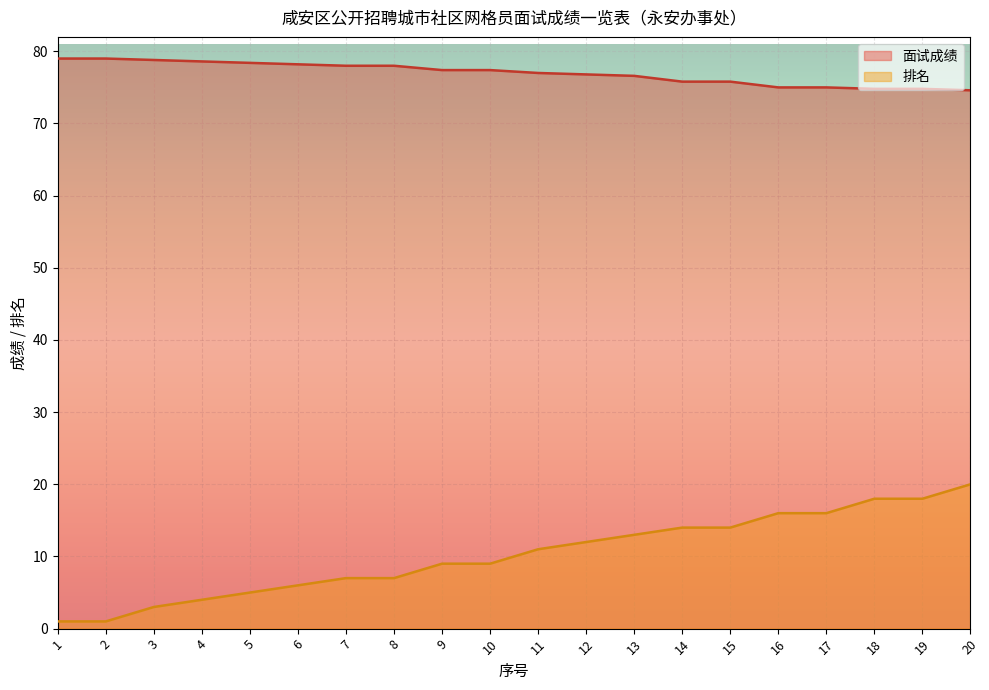

Where is 面试成绩 nearest to the value 76?

14